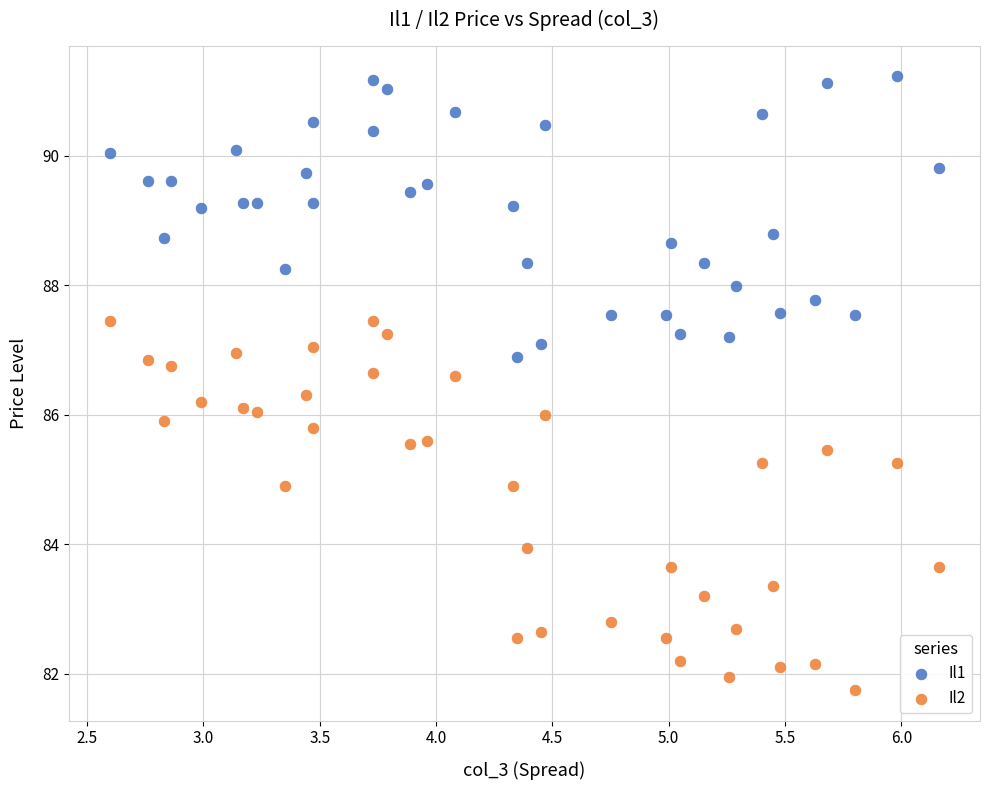

What are all the series names shown in the legend?

Il1, Il2